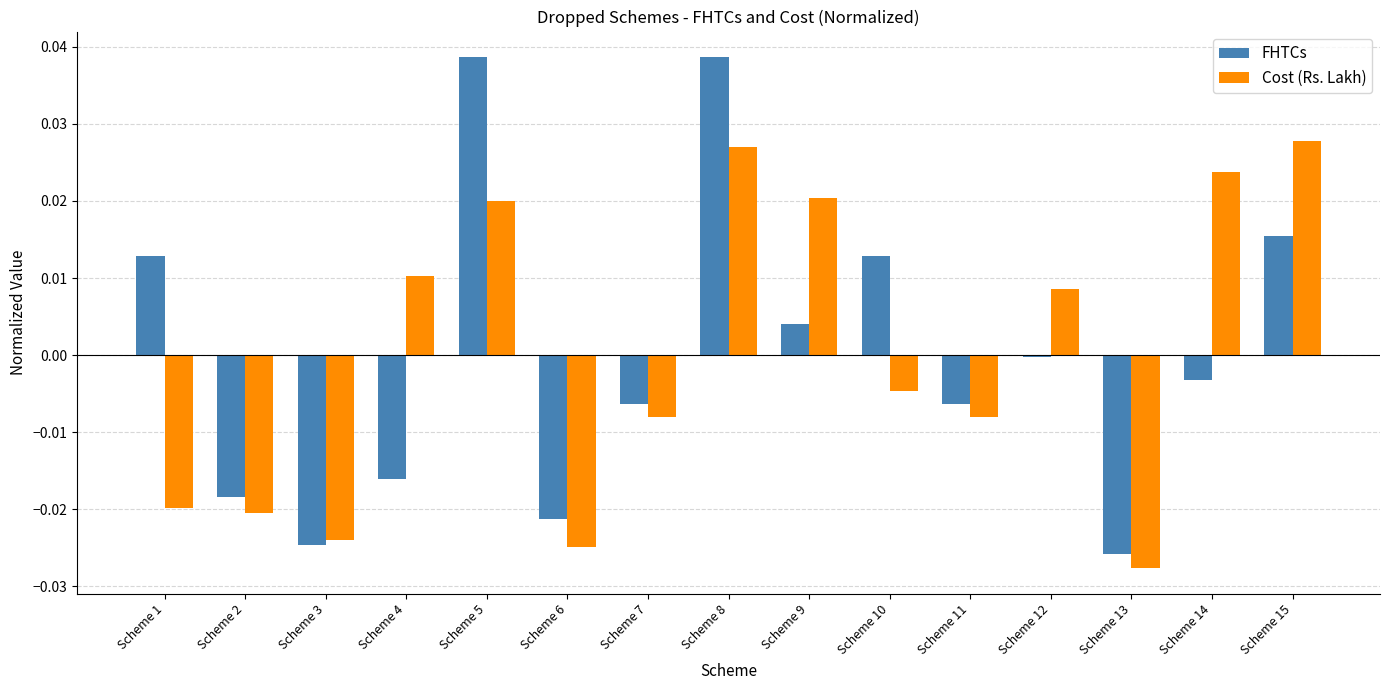

At which label does Cost (Rs. Lakh) reach its minimum?

Scheme 13